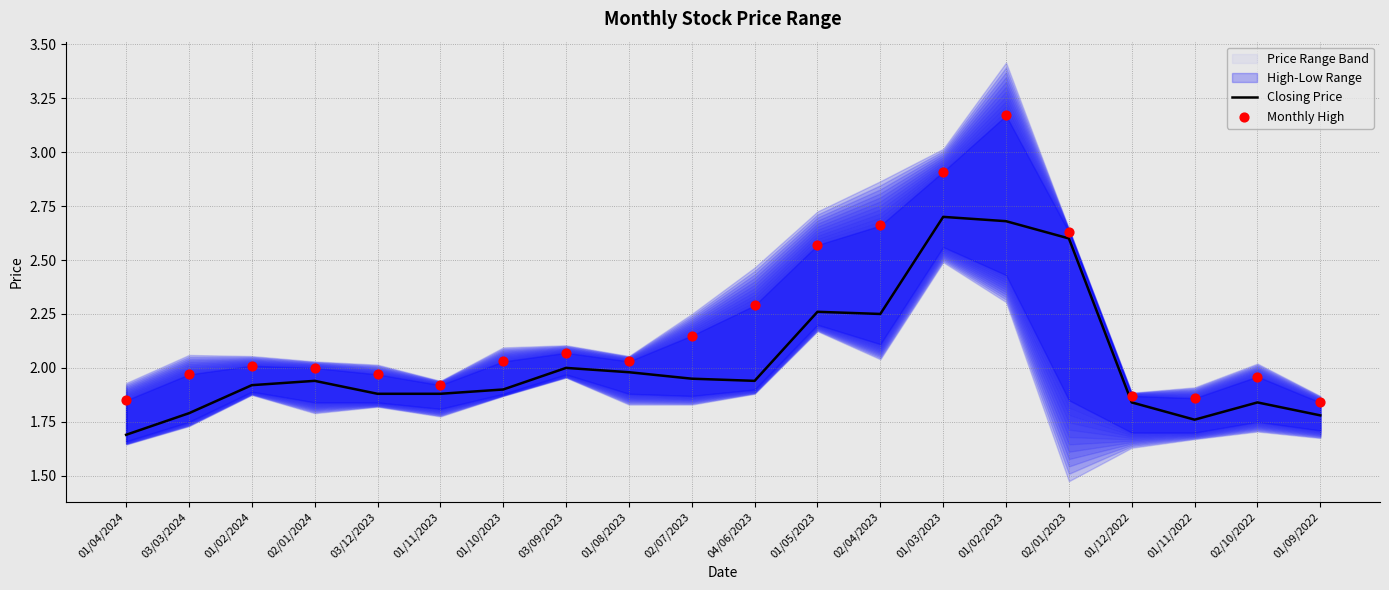

Which series has the largest total across all categories?

Monthly High